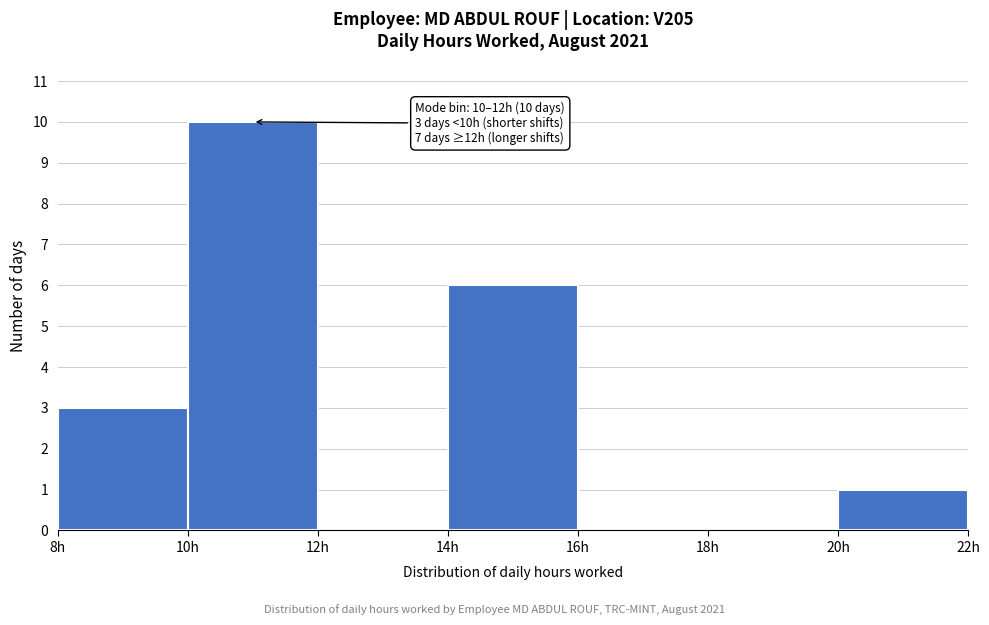

Which range on the x-axis has the tallest bar?

10 to 12